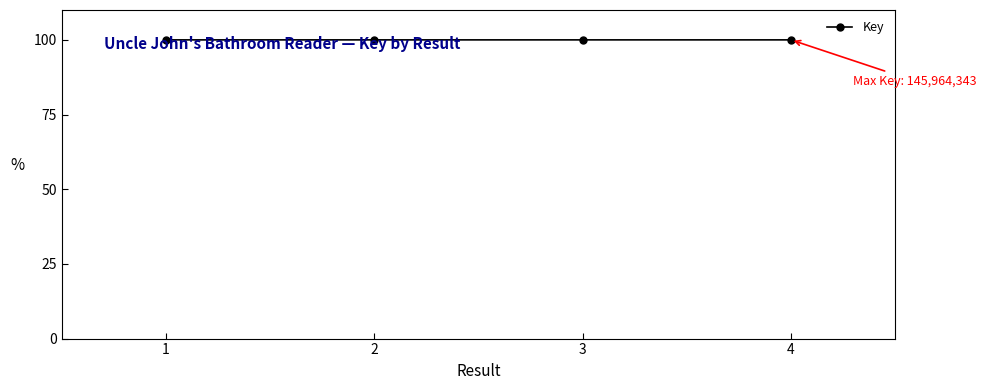

What is the greatest value displayed?

100.0